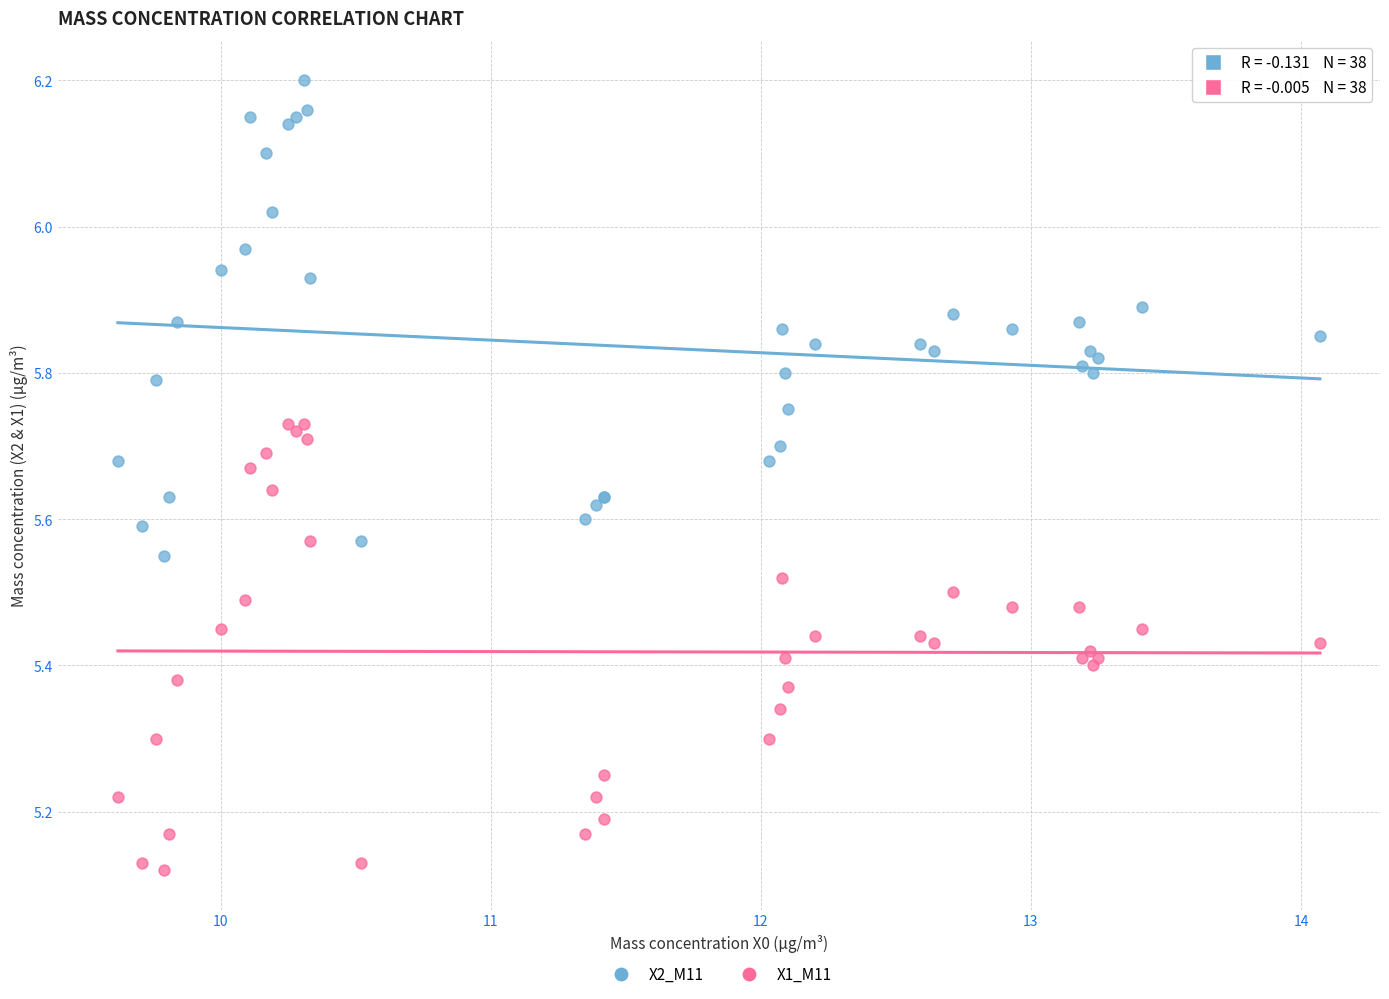

Which series reaches the maximum Y coordinate?

X2_M11